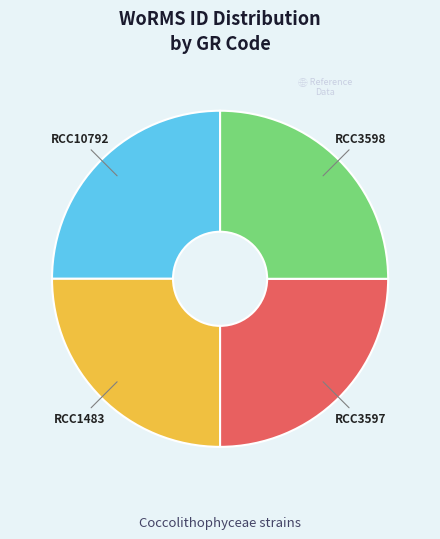

Is there a majority slice in this chart?

No